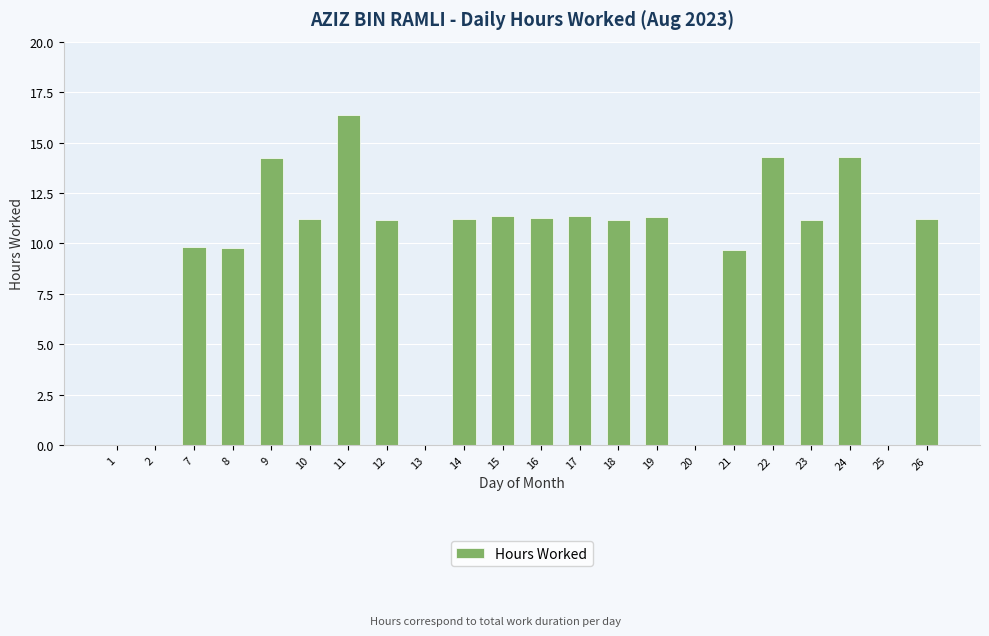

Which label corresponds to the largest value in the chart?

11